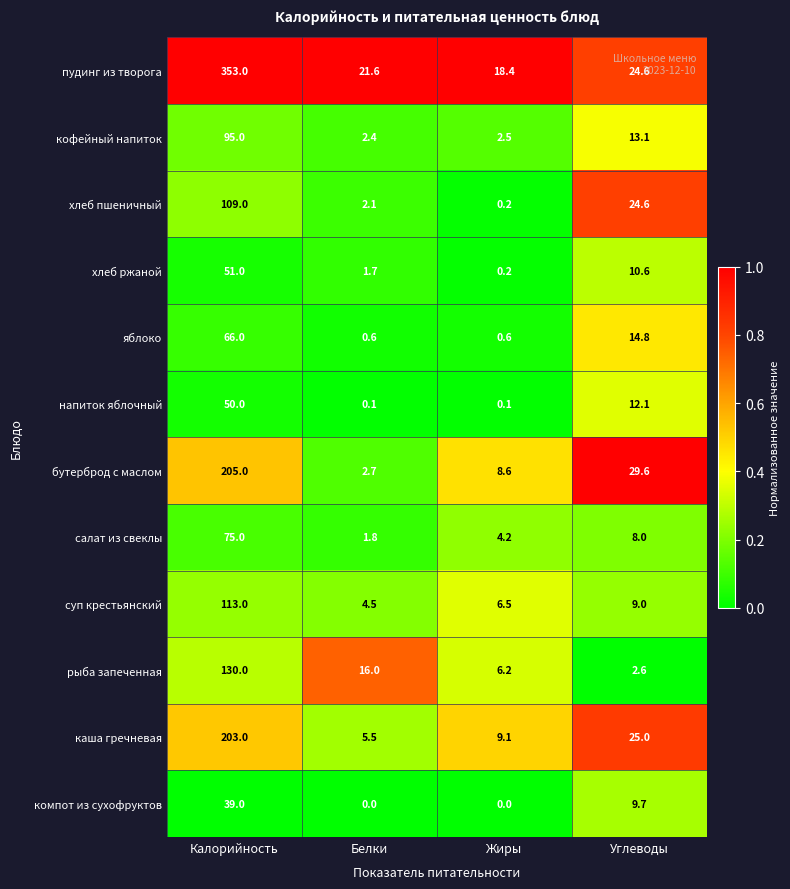

The хлеб ржаной series shows 16.4 at Углеводы. True or false?

False